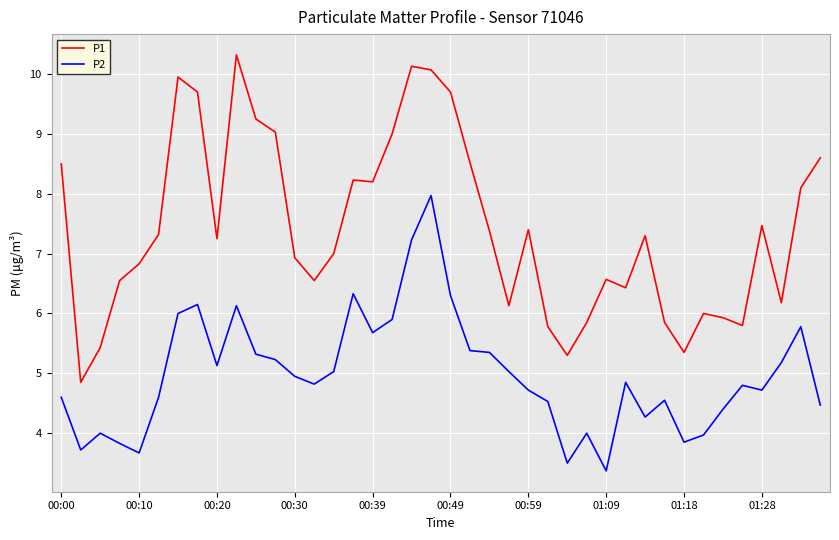

Which series has the largest total across all categories?

P1